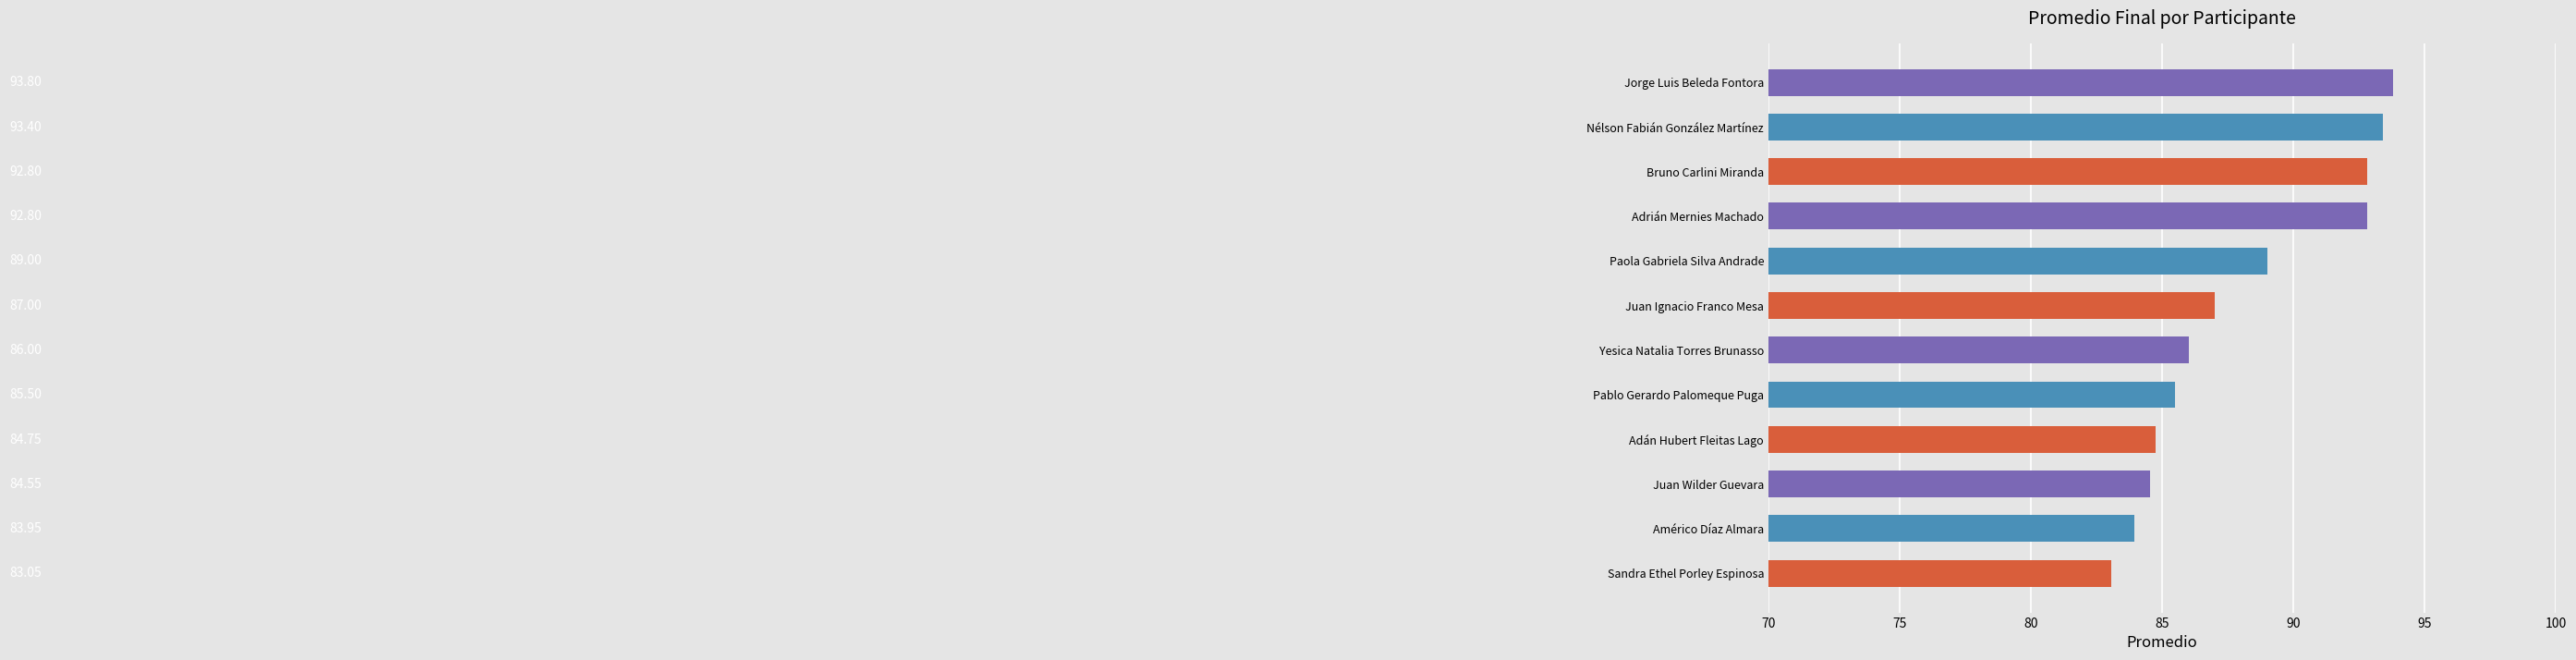

Approximately how many times larger is the value at Juan Wilder Guevara compared to Adán Hubert Fleitas Lago?

1.0